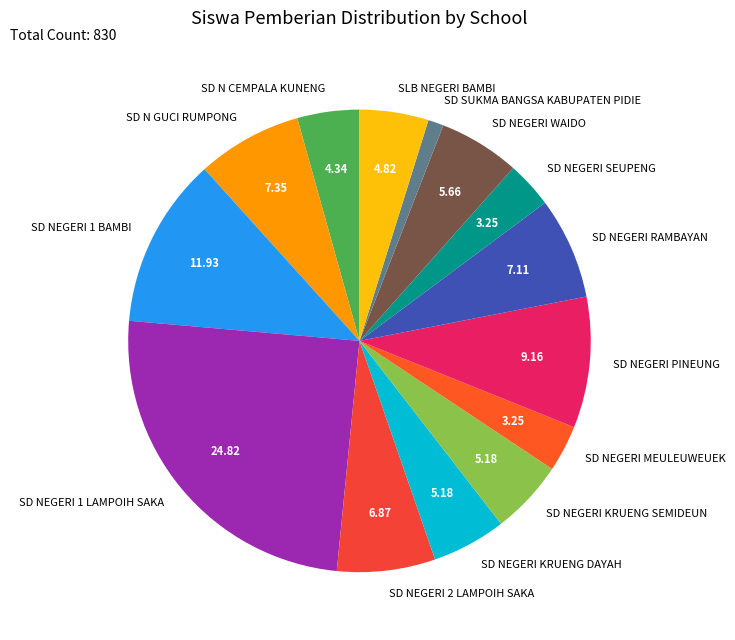

Do SLB NEGERI BAMBI and SD NEGERI 2 LAMPOIH SAKA together represent more than half of the pie?

No